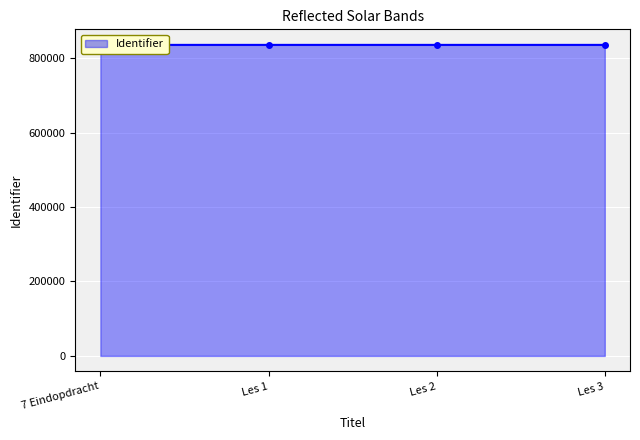

Reading left to right, list all the values displayed in this chart.

7 Eindopdracht=835458	Les 1=835459	Les 2=835461	Les 3=835462